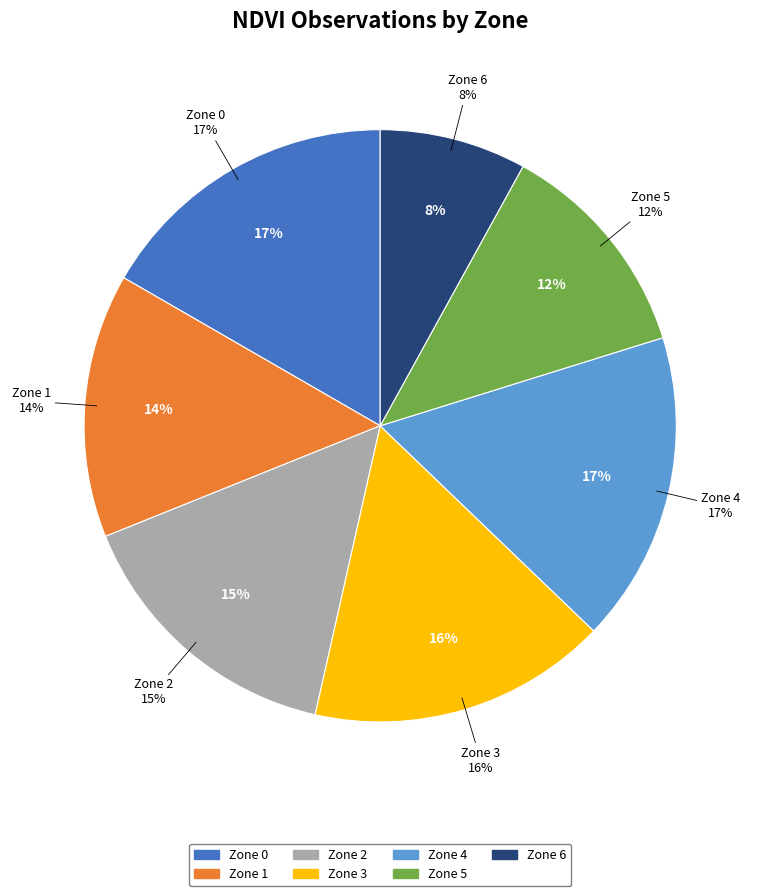

Is it true that Zone 3 is 16% of the pie?

True